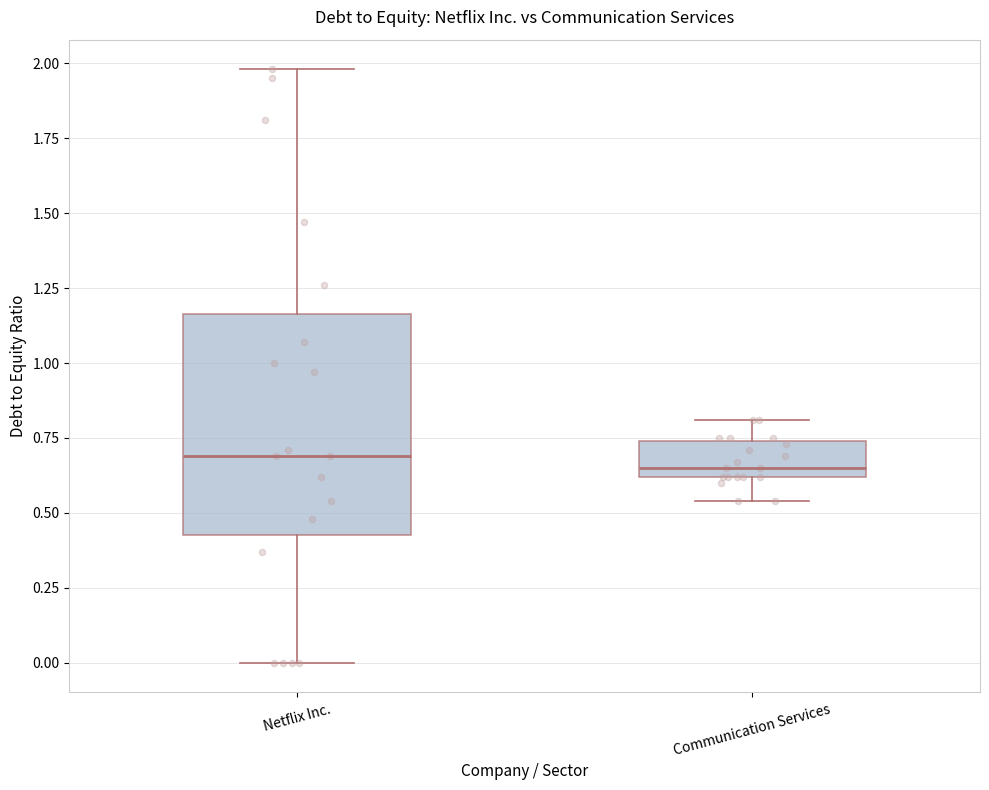

Reading left to right, transcribe this box plot: for each box, give where its median line is, the range the box spans, and where its two whiskers end, as read against the y-axis. The values are not printed on the chart, so give them approximately, as read against the axis.

Netflix Inc.: median 0.70, box 0.45 to 1.15, whiskers 0.00 to 2.00
Communication Services: median 0.65, box 0.60 to 0.75, whiskers 0.55 to 0.80